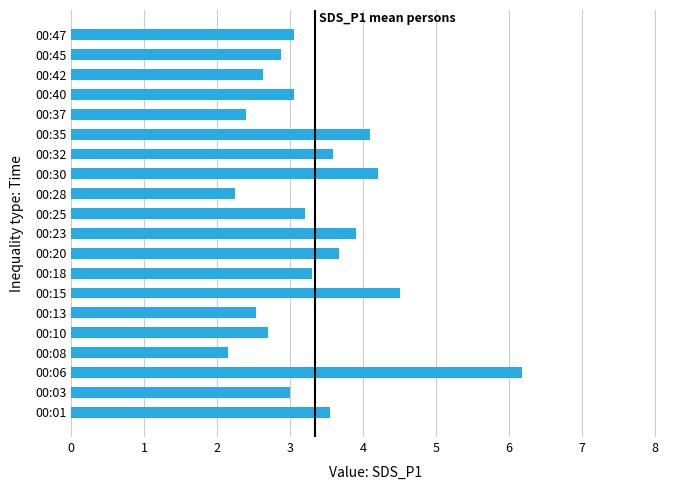

The chart shows a value of 2.7 at 00:10. True or false?

True